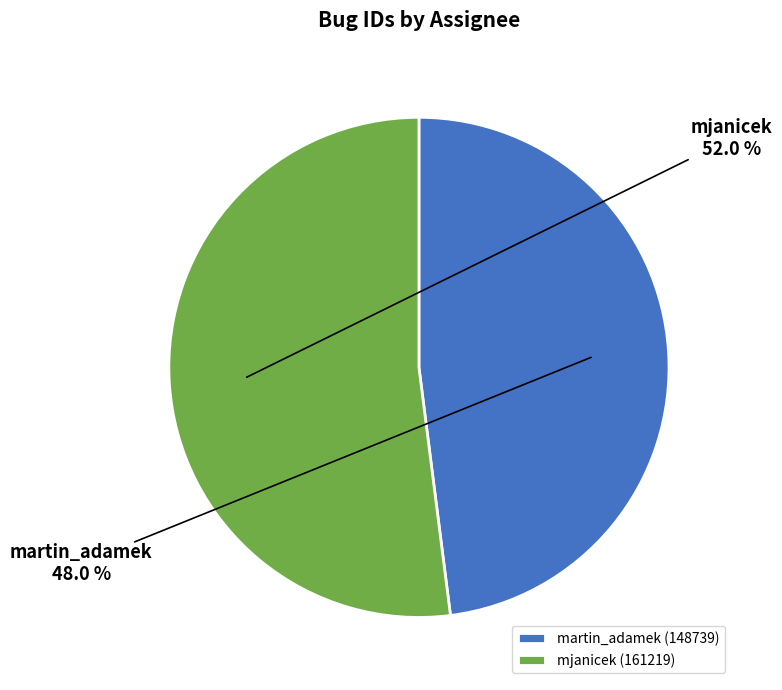

What percentage is the mjanicek slice, to the nearest percent?

52%